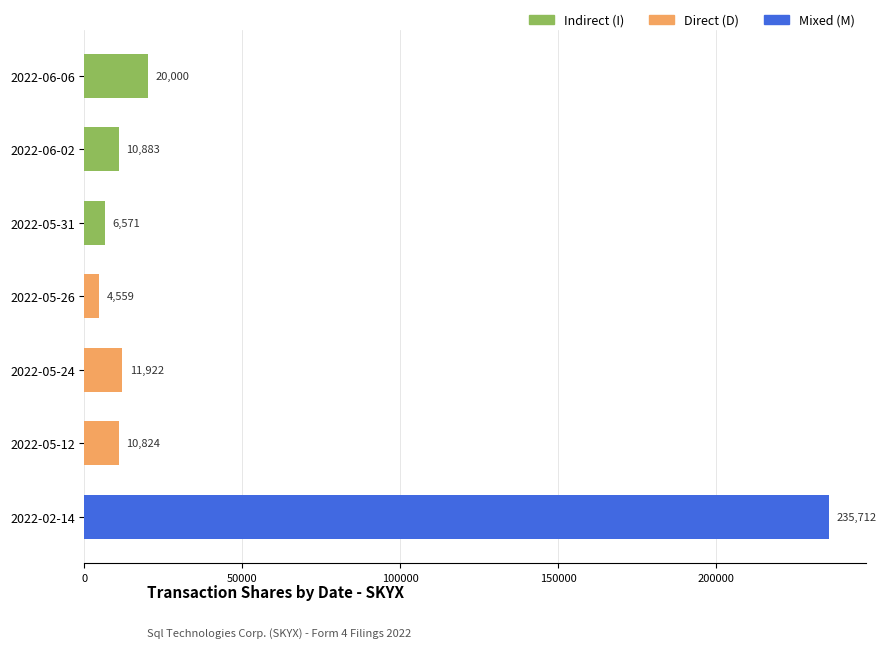

Which series has the largest range (max minus min)?

Indirect (I)